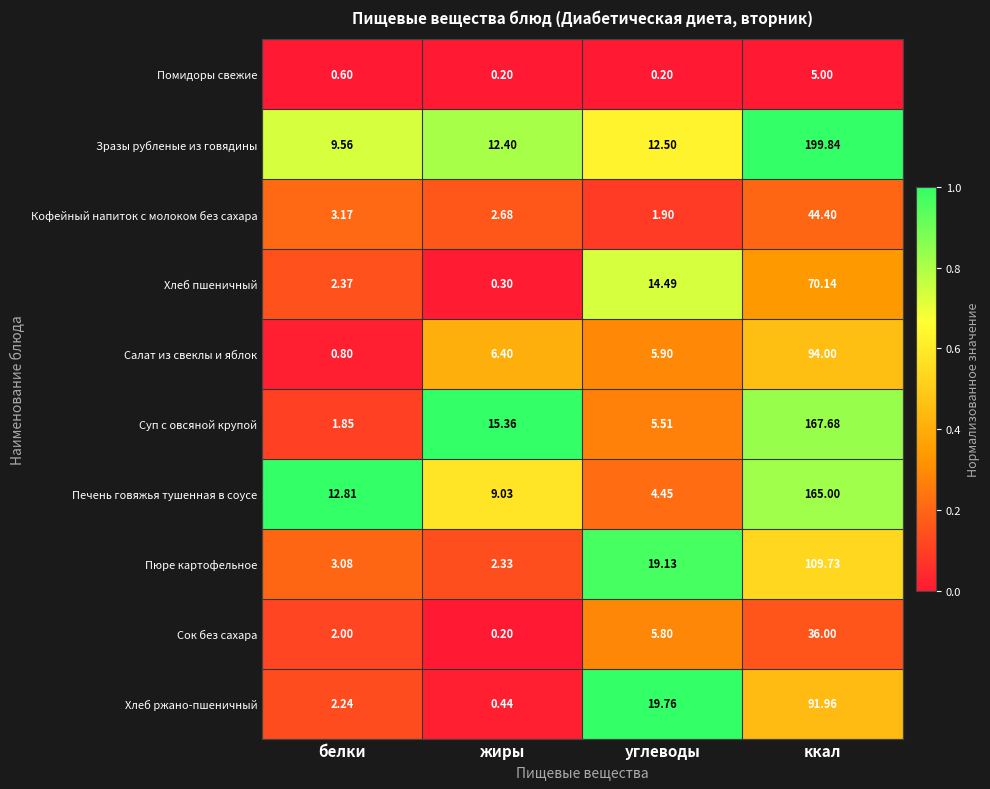

Rank the series by their maximum value, from highest to lowest.

Зразы рубленые из говядины, Суп с овсяной крупой, Печень говяжья тушенная в соусе, Пюре картофельное, Салат из свеклы и яблок, Хлеб ржано-пшеничный, Хлеб пшеничный, Кофейный напиток с молоком без сахара, Сок без сахара, Помидоры свежие